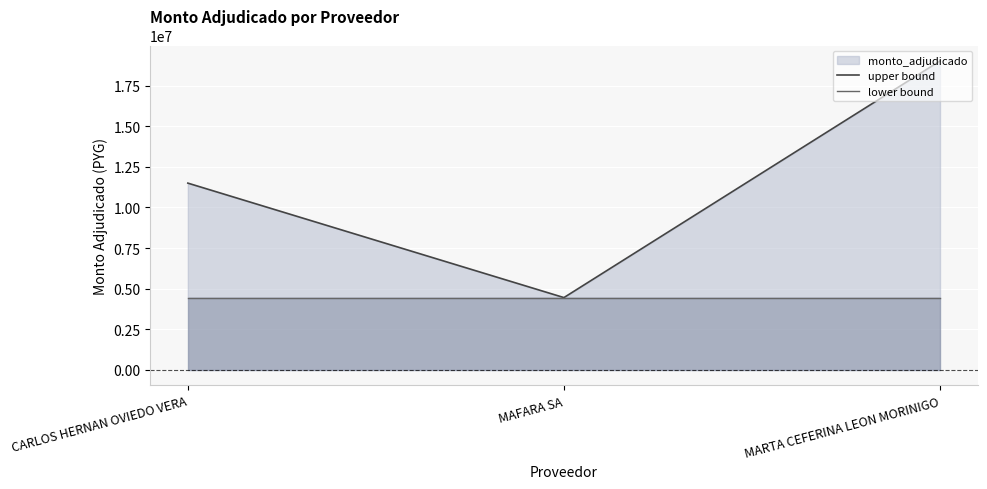

The upper bound series shows 4450000 at MAFARA SA. True or false?

True